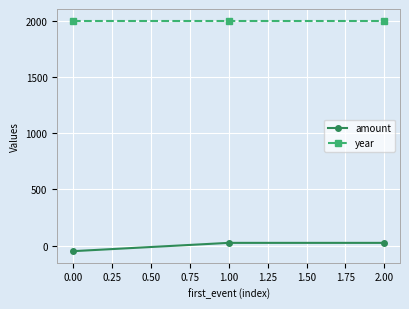

What is the smallest value displayed?

-50.5